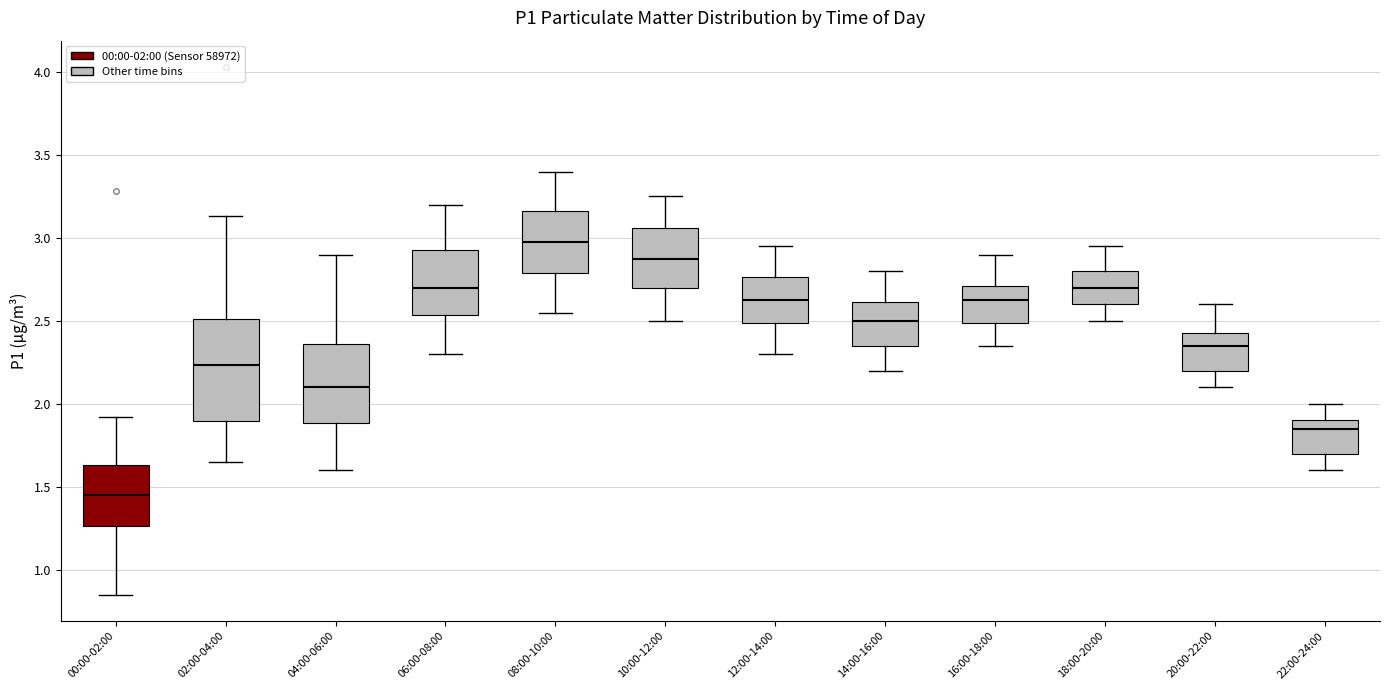

Reading left to right, read every box against the y-axis: the position of its median line, the range the box covers, and the ends of its whiskers. The values are not printed on the chart, so give them approximately, as read against the axis.

00:00-02:00: median 1.45, box 1.25 to 1.65, whiskers 0.85 to 1.90
02:00-04:00: median 2.25, box 1.90 to 2.50, whiskers 1.65 to 3.15
04:00-06:00: median 2.10, box 1.90 to 2.35, whiskers 1.60 to 2.90
06:00-08:00: median 2.70, box 2.55 to 2.95, whiskers 2.30 to 3.20
08:00-10:00: median 3.00, box 2.80 to 3.15, whiskers 2.55 to 3.40
10:00-12:00: median 2.90, box 2.70 to 3.05, whiskers 2.50 to 3.25
12:00-14:00: median 2.65, box 2.50 to 2.75, whiskers 2.30 to 2.95
14:00-16:00: median 2.50, box 2.35 to 2.60, whiskers 2.20 to 2.80
16:00-18:00: median 2.65, box 2.50 to 2.70, whiskers 2.35 to 2.90
18:00-20:00: median 2.70, box 2.60 to 2.80, whiskers 2.50 to 2.95
20:00-22:00: median 2.35, box 2.20 to 2.45, whiskers 2.10 to 2.60
22:00-24:00: median 1.85, box 1.70 to 1.90, whiskers 1.60 to 2.00